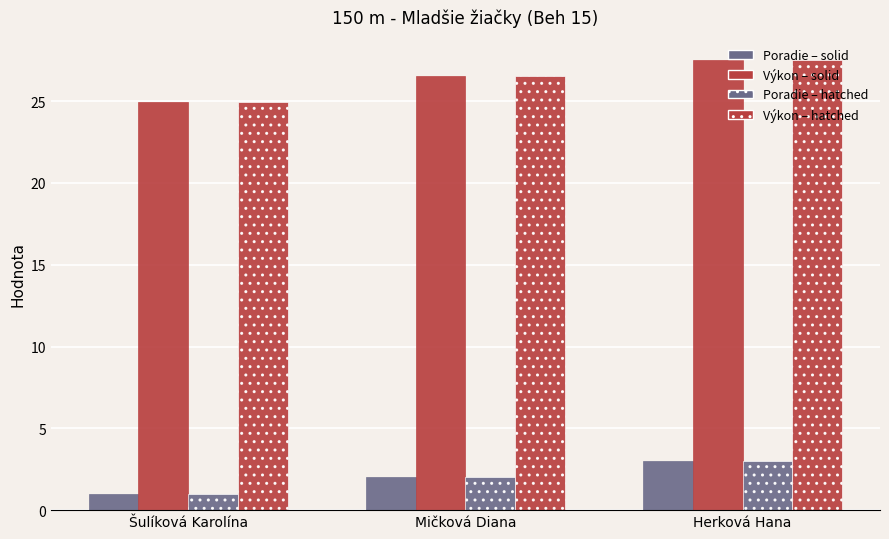

How many bars are there in each group?

4